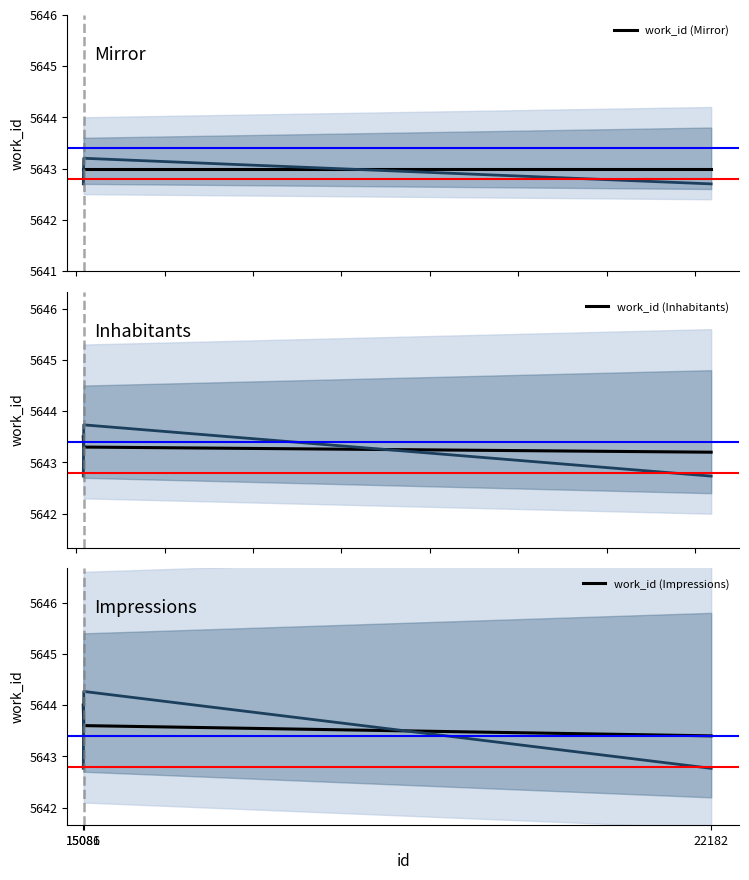

Which category has the lowest value across all series?

15081